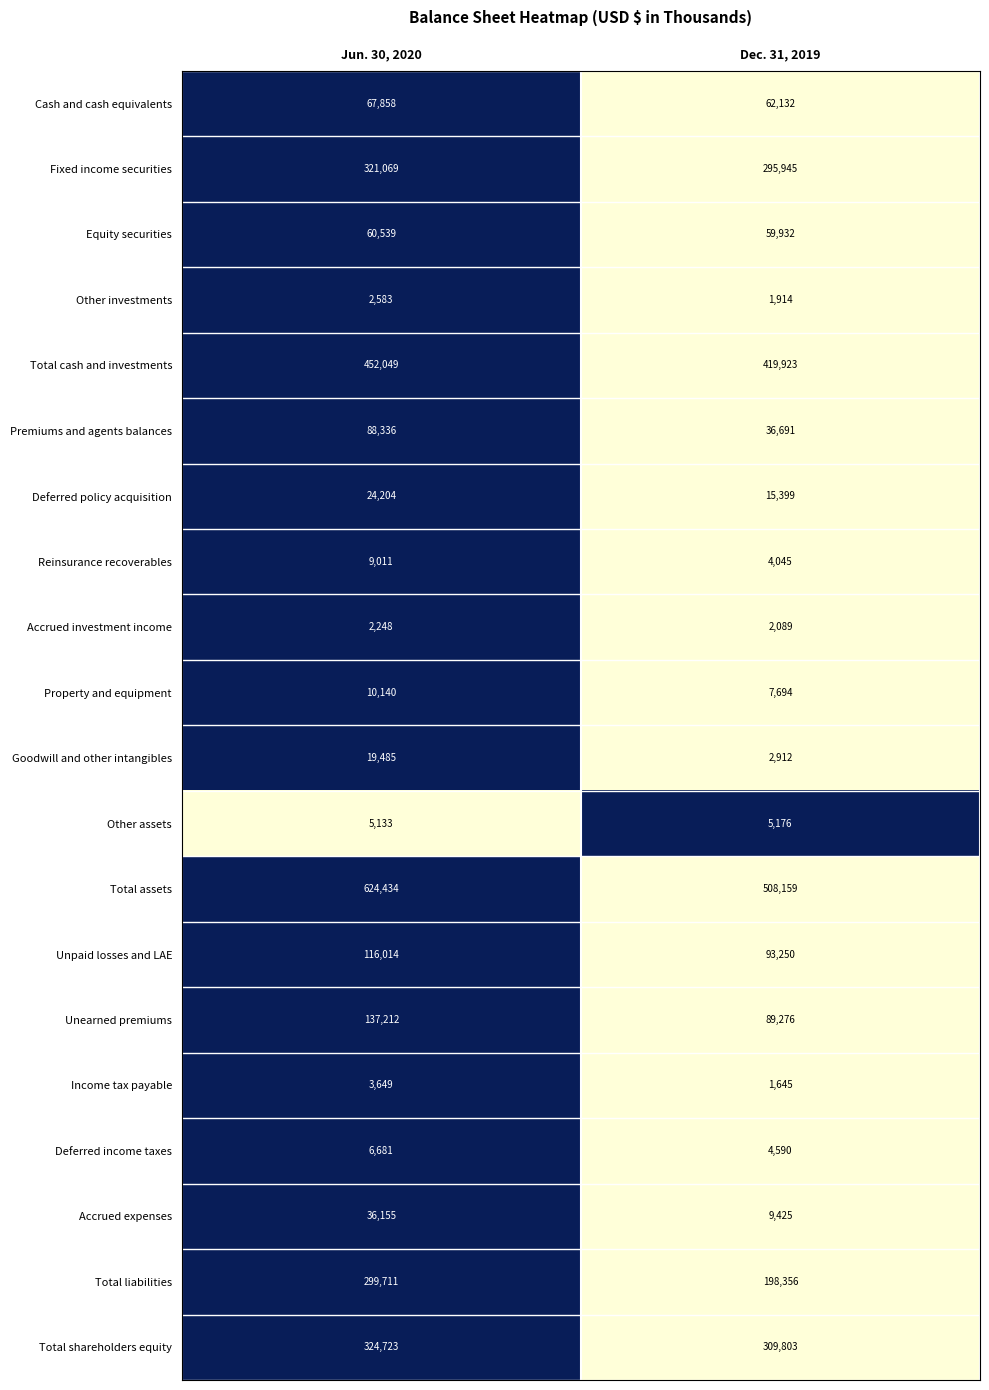

Count the number of categories in the chart.

2